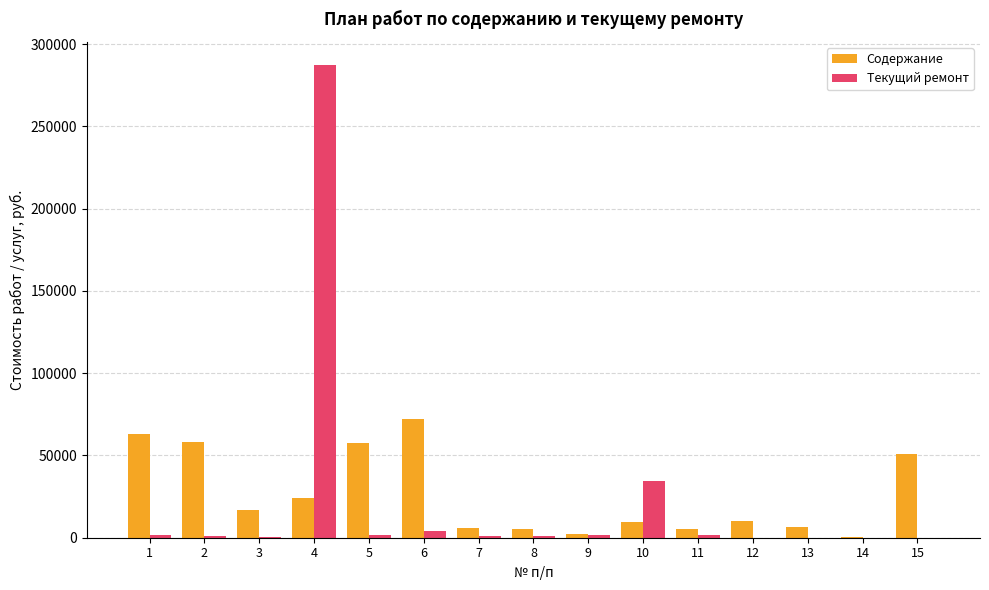

At which category does the chart reach its peak across all series?

4